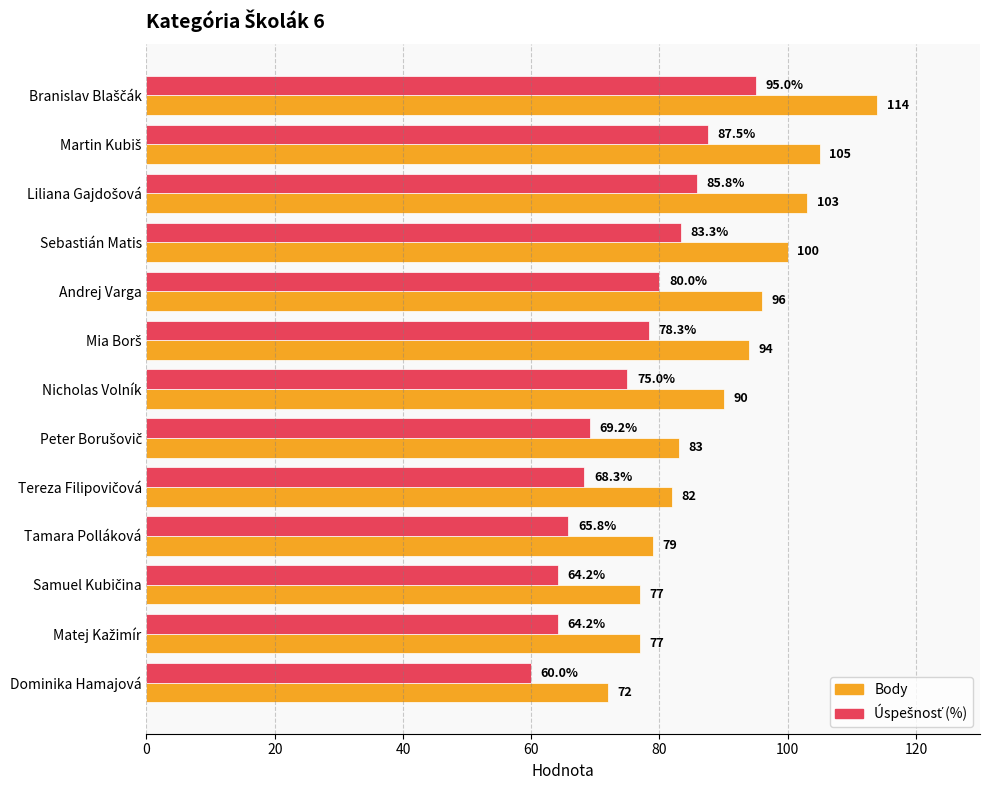

Between Sebastián Matis and Nicholas Volník, which series saw the biggest shift?

Body